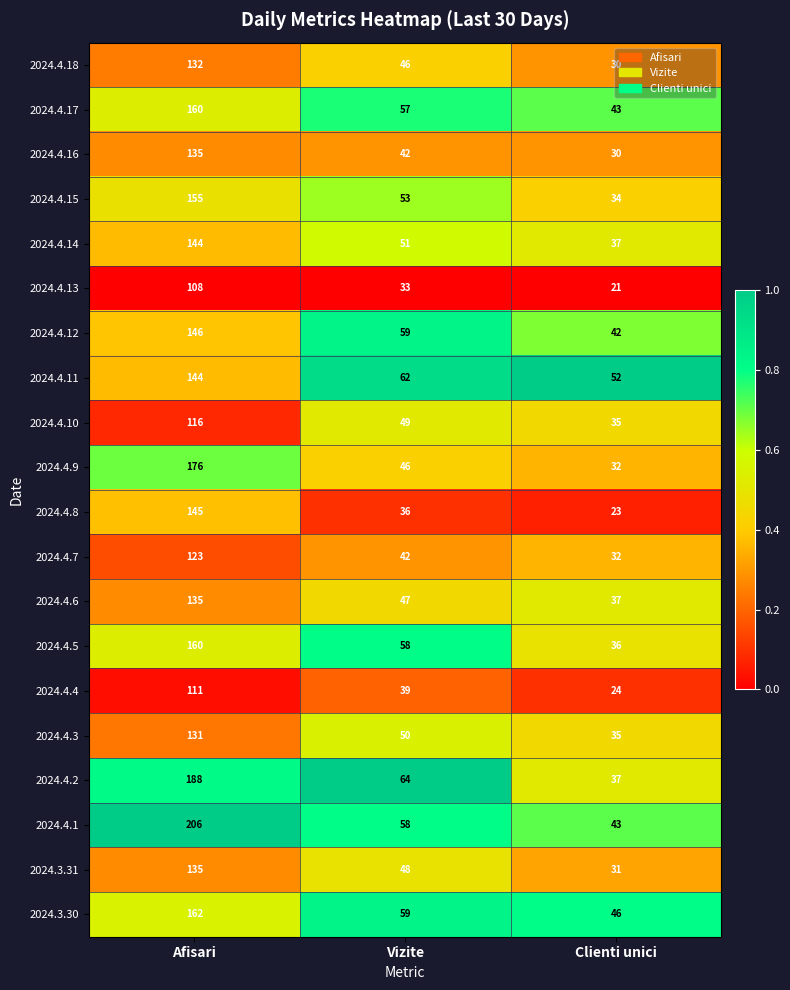

What is the spread (max minus min) of values at Afisari?

98